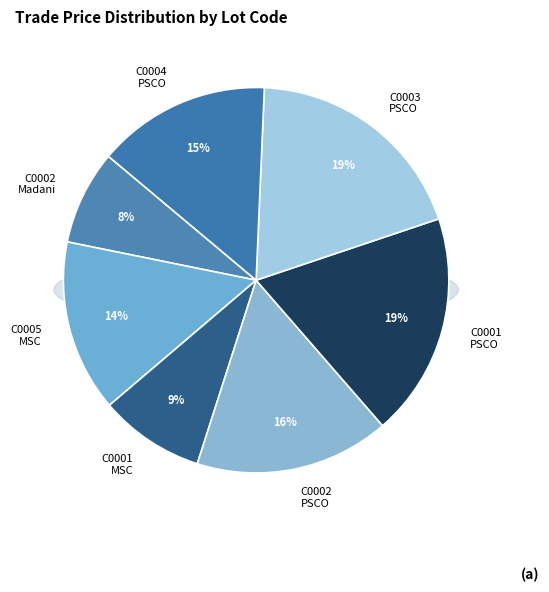

True or false: C0001-PSCO accounts for 19% of the total.

True